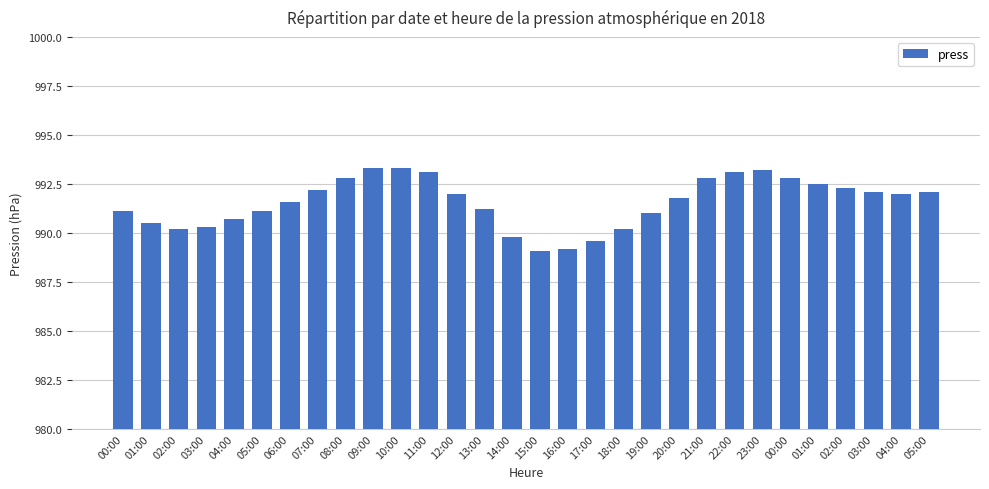

True or false: the data shows 1444.6 at 02:00.

False